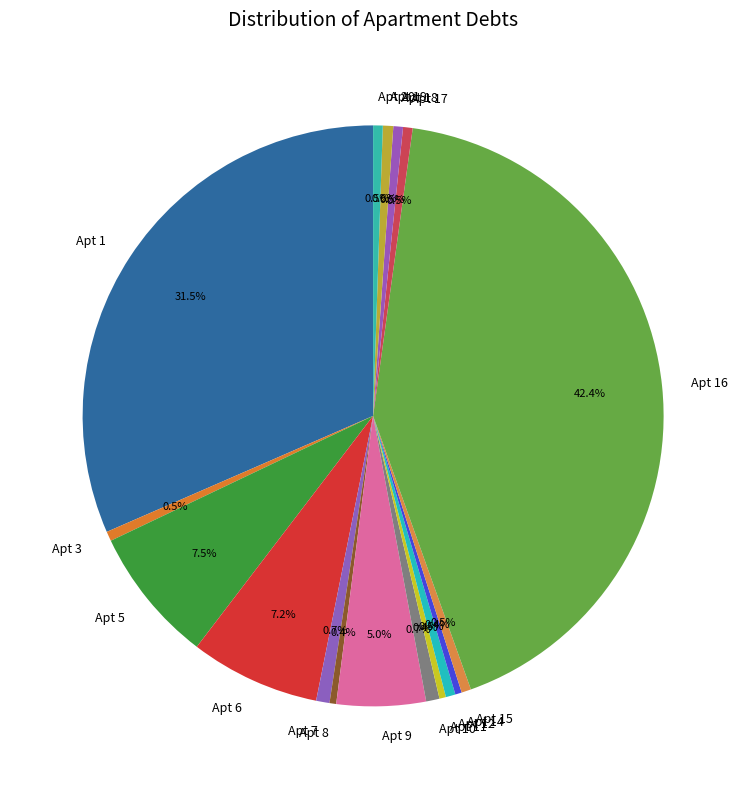

Which category has the biggest portion of the pie?

Apt 16